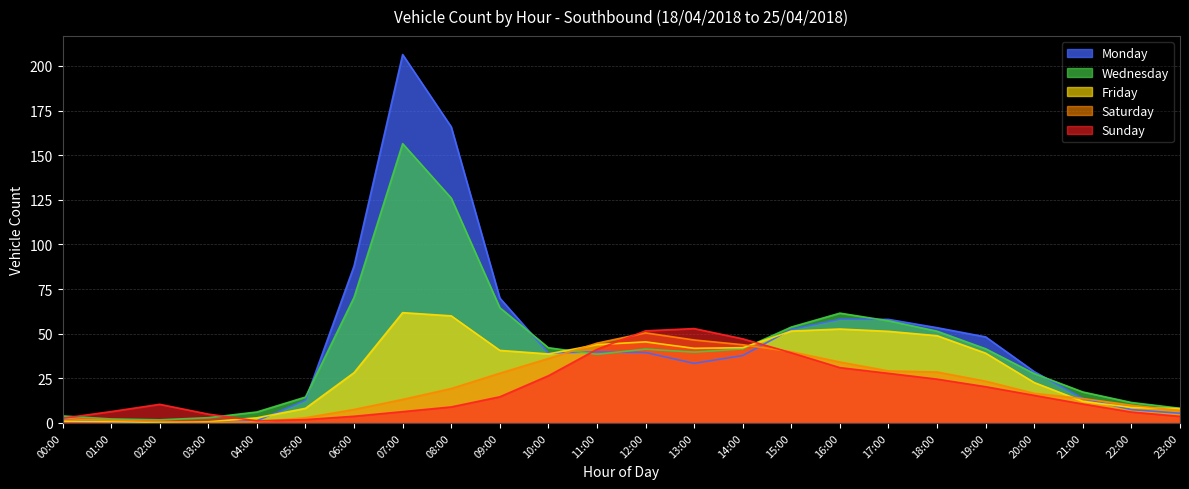

The value of Sunday at 13:00 is 52.9. True or false?

True